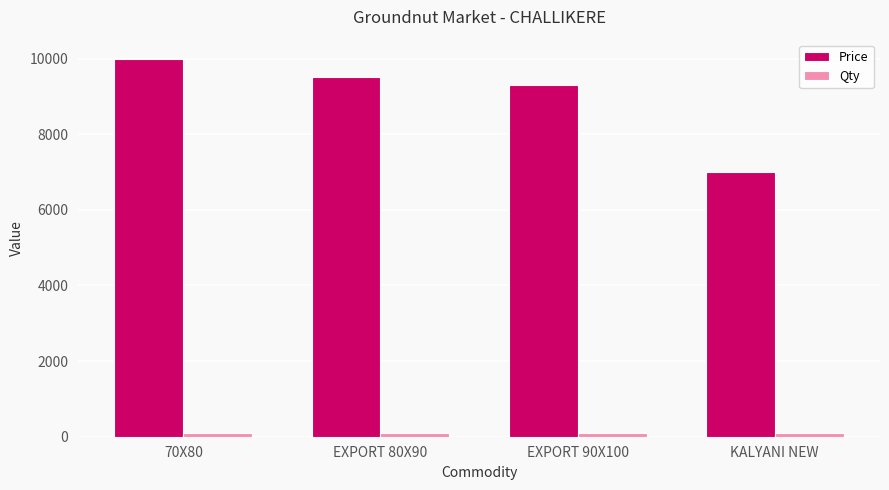

Which series has the largest range (max minus min)?

Price